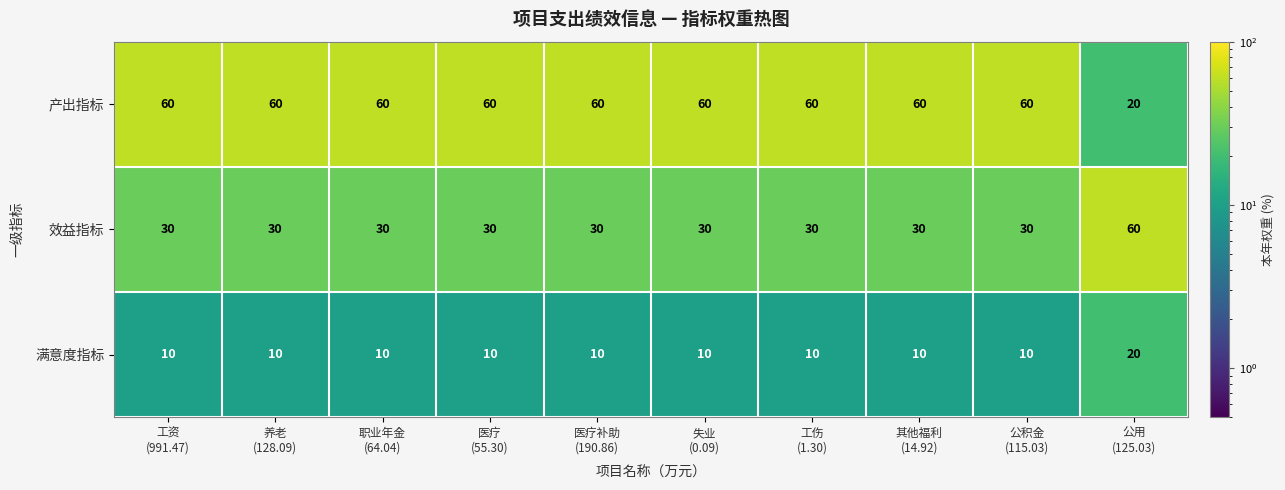

At 职业年金
(64.04), list the series in order from largest to smallest.

产出指标, 效益指标, 满意度指标